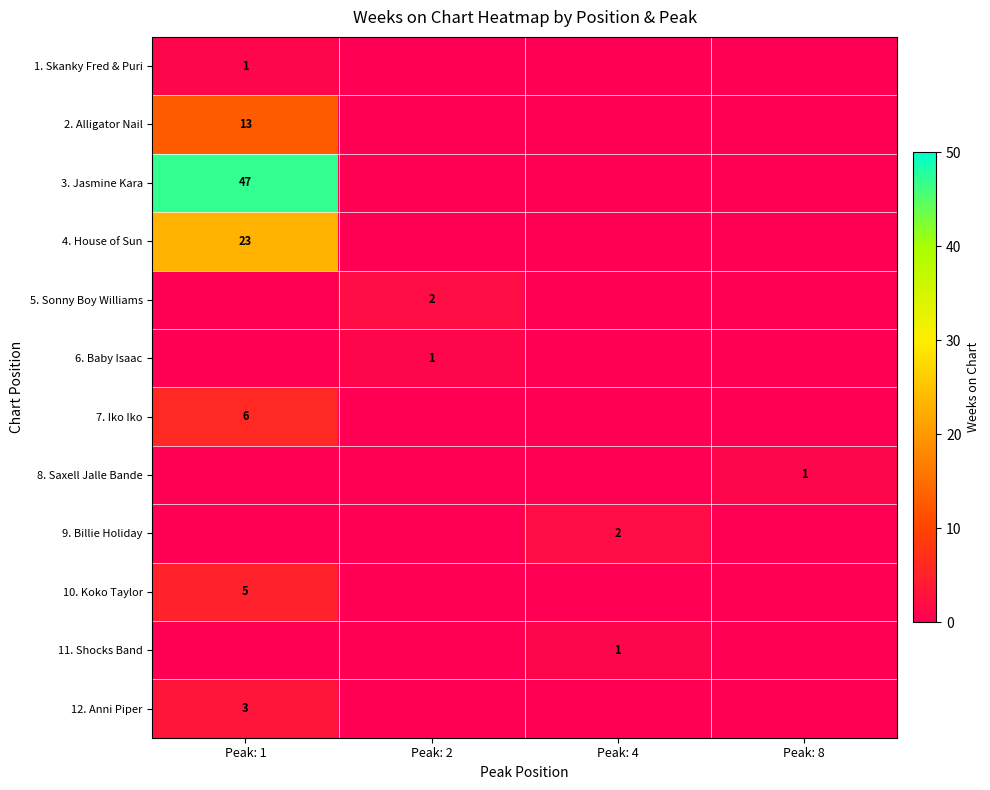

Read the row_10 value at Peak: 4.

1